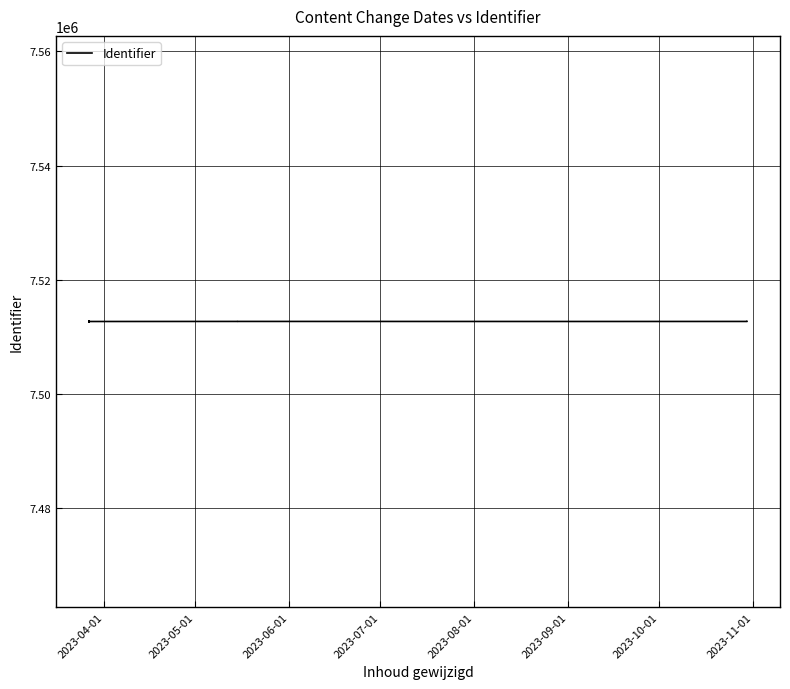

At which label does the data first exceed 7512714?

2023-06-01